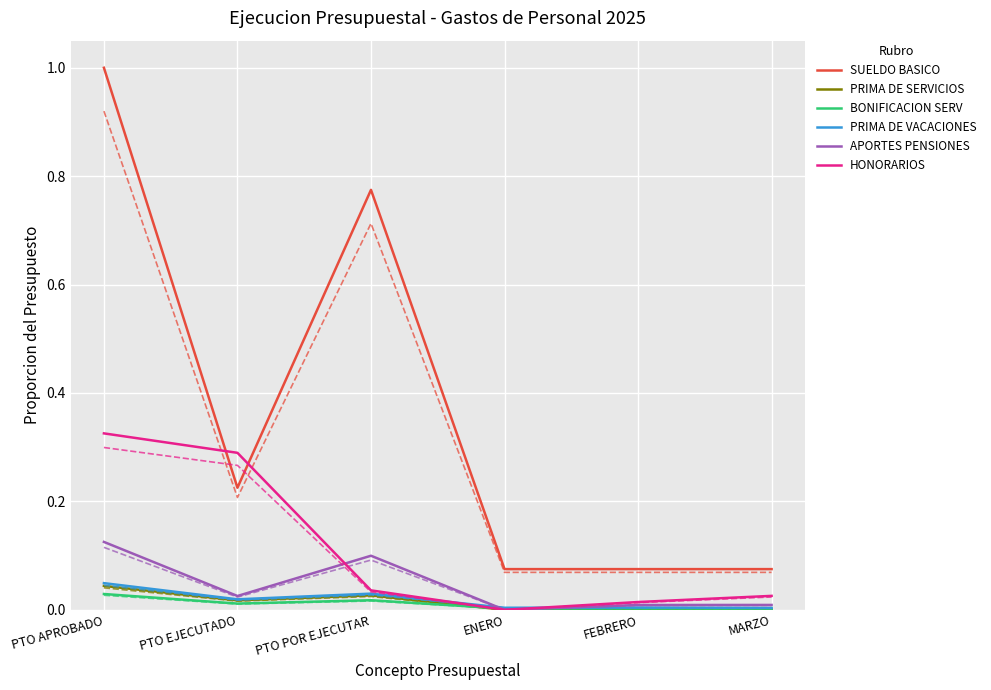

Reading right to left, transcribe all the data shown in this chart.

SUELDO BASICO: MARZO=0.1	FEBRERO=0.1	ENERO=0.1	PTO POR EJECUTAR=0.8	PTO EJECUTADO=0.2	PTO APROBADO=1.0
PRIMA DE SERVICIOS: MARZO=0.0	FEBRERO=0.0	ENERO=0.0	PTO POR EJECUTAR=0.0	PTO EJECUTADO=0.0	PTO APROBADO=0.0
BONIFICACION SERV: MARZO=0.0	FEBRERO=0.0	ENERO=0.0	PTO POR EJECUTAR=0.0	PTO EJECUTADO=0.0	PTO APROBADO=0.0
PRIMA DE VACACIONES: MARZO=0.0	FEBRERO=0.0	ENERO=0.0	PTO POR EJECUTAR=0.0	PTO EJECUTADO=0.0	PTO APROBADO=0.0
APORTES PENSIONES: MARZO=0.0	FEBRERO=0.0	ENERO=0.0	PTO POR EJECUTAR=0.1	PTO EJECUTADO=0.0	PTO APROBADO=0.1
HONORARIOS: MARZO=0.0	FEBRERO=0.0	ENERO=0.0	PTO POR EJECUTAR=0.0	PTO EJECUTADO=0.3	PTO APROBADO=0.3